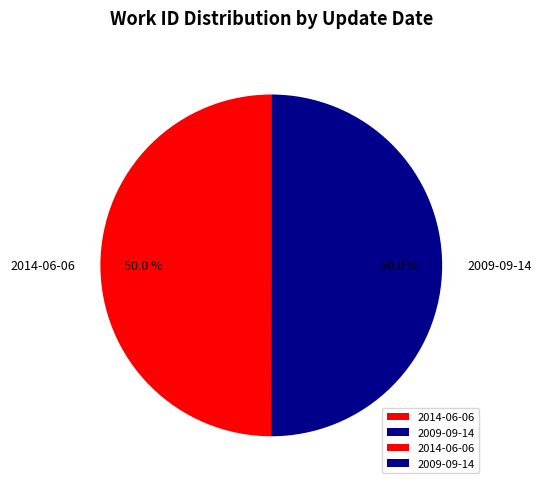

What percentage is the 2009-09-14 slice, to the nearest percent?

50%